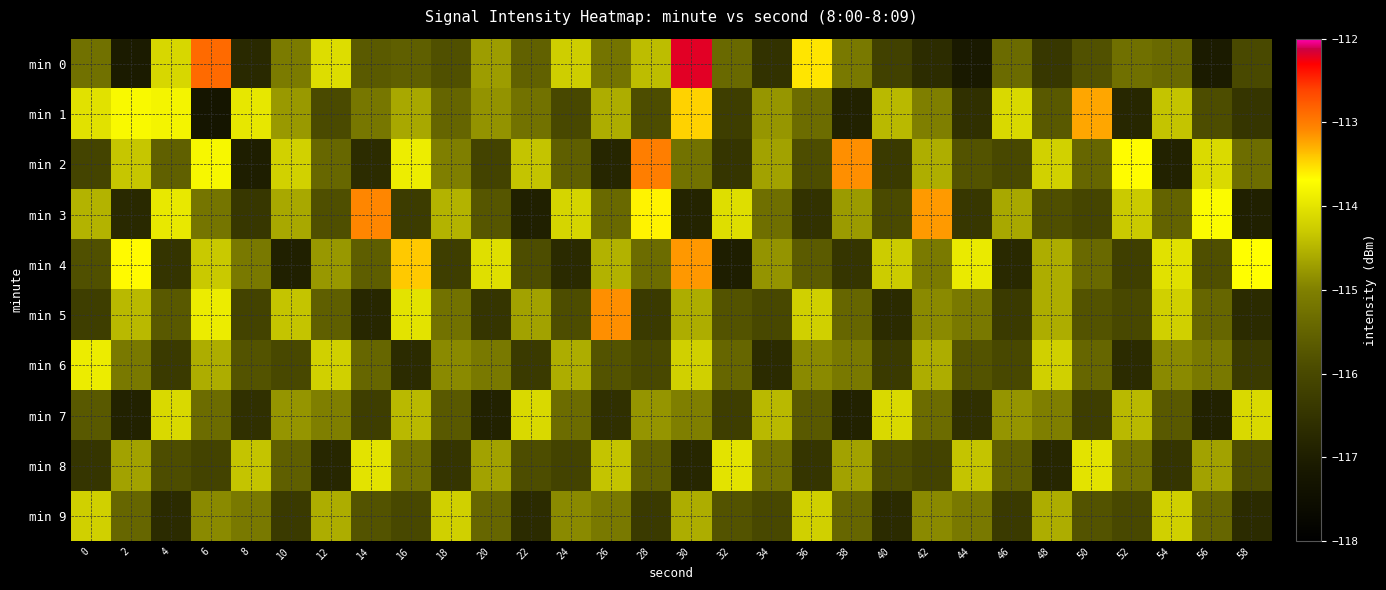

How many distinct data groups are displayed?

10